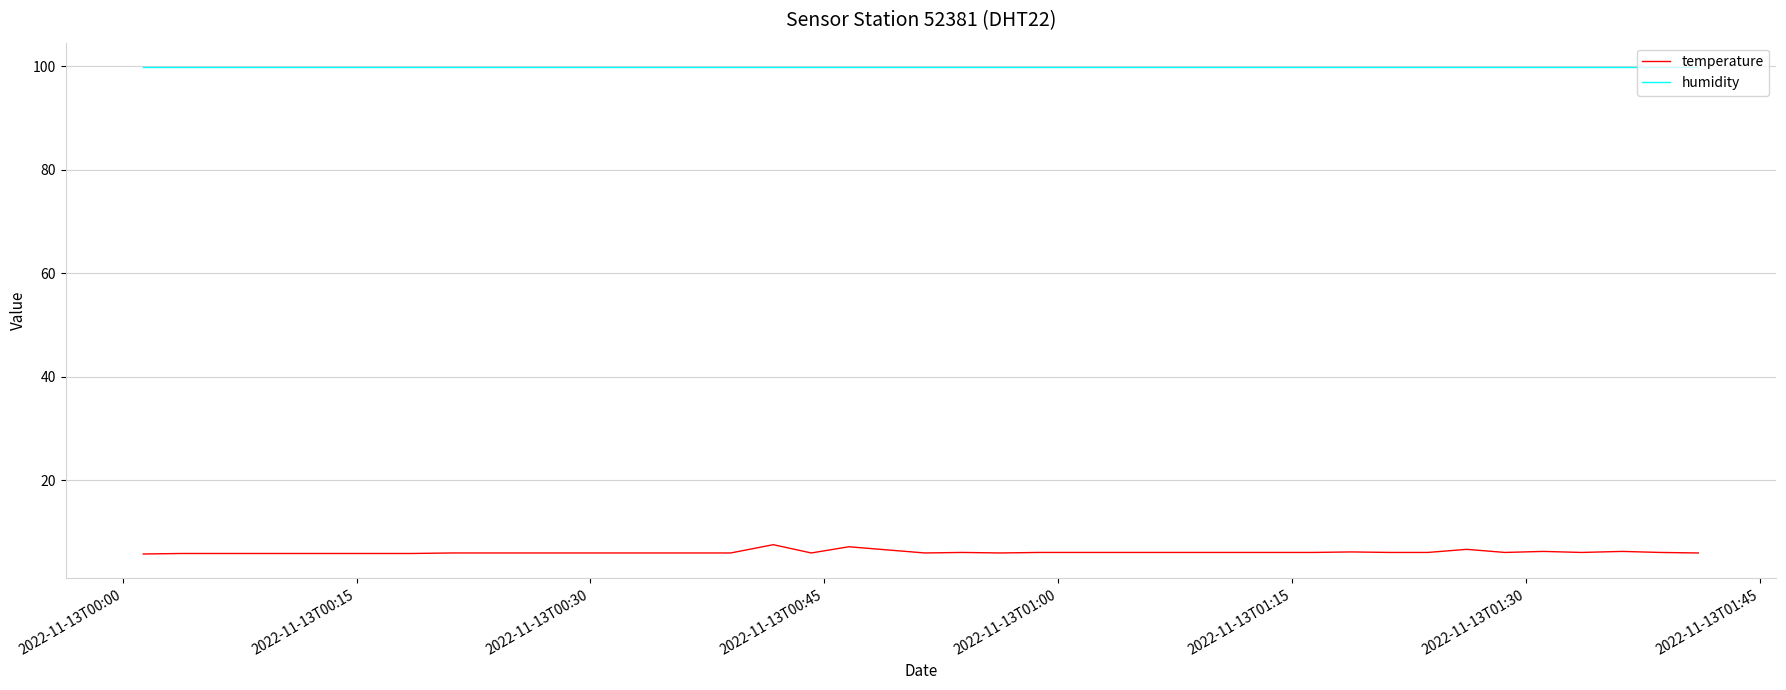

What are all the series names shown in the legend?

temperature, humidity